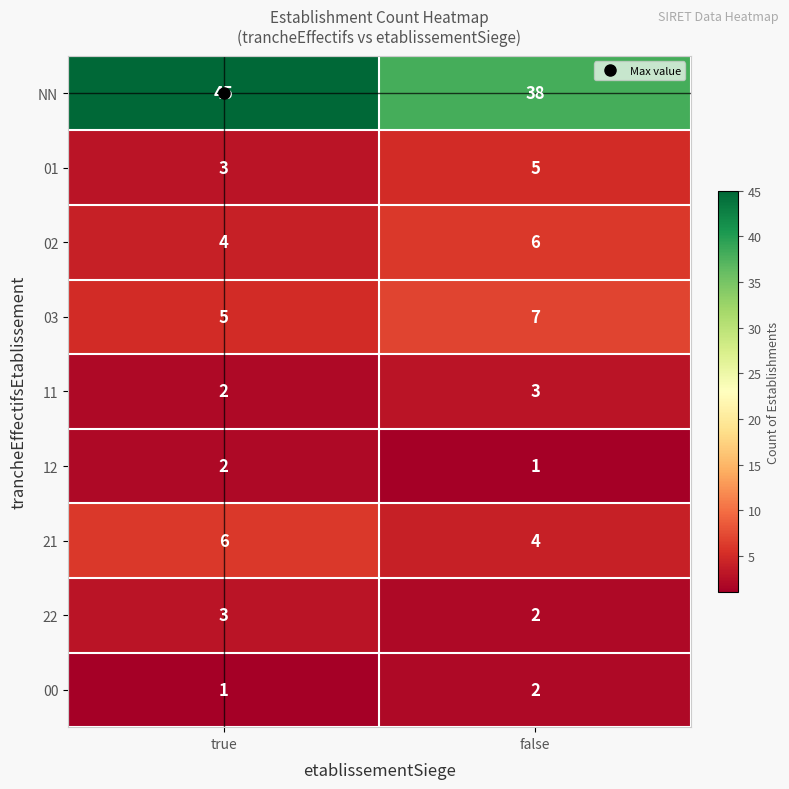

List the labels in order of 01 value, largest first.

false, true